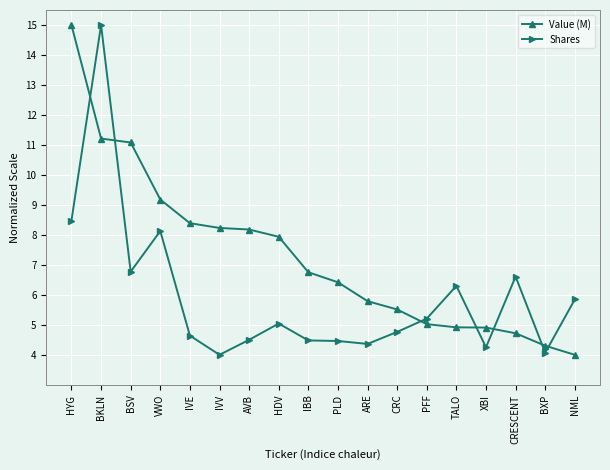

What is the minimum value shown in the chart?

4.0